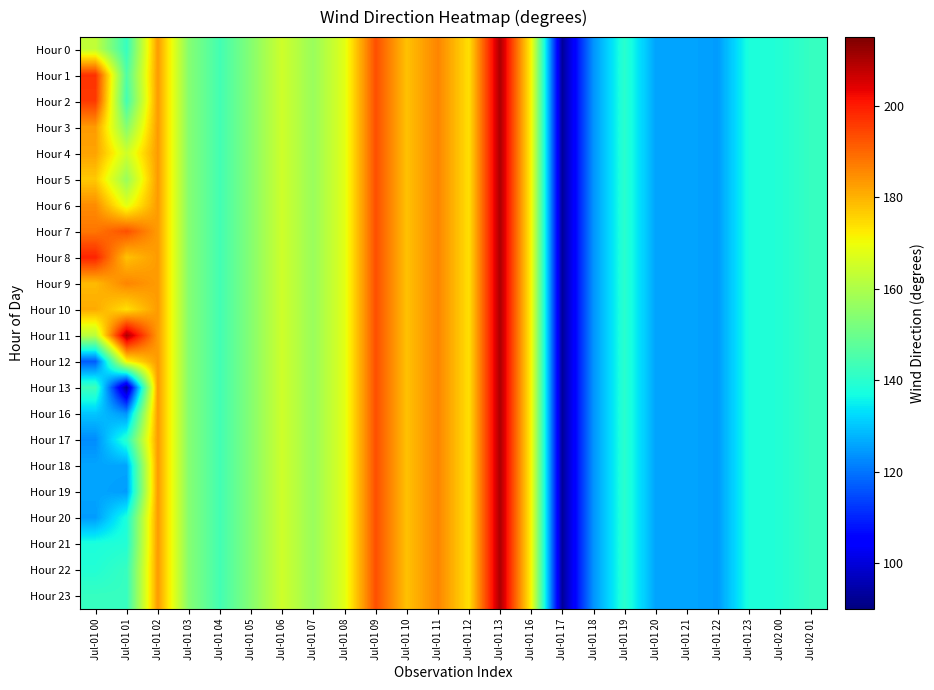

Which label corresponds to the largest value in the chart?

Jul-01 13